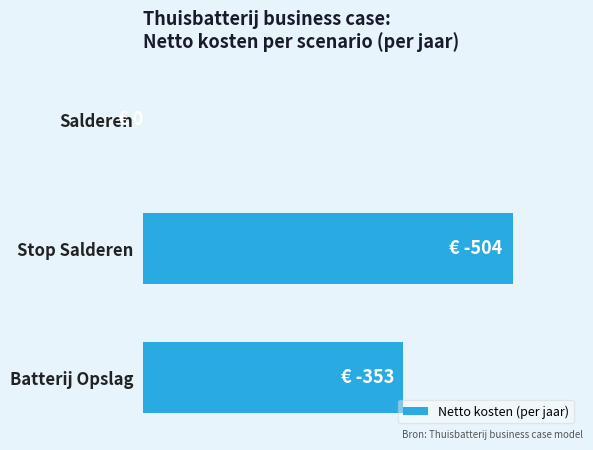

At which label is the value closest to 252?

Batterij Opslag